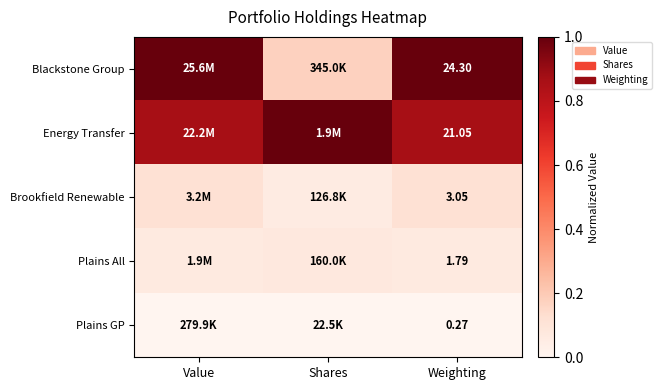

The value of Brookfield Renewable at Weighting is 0.1. True or false?

False